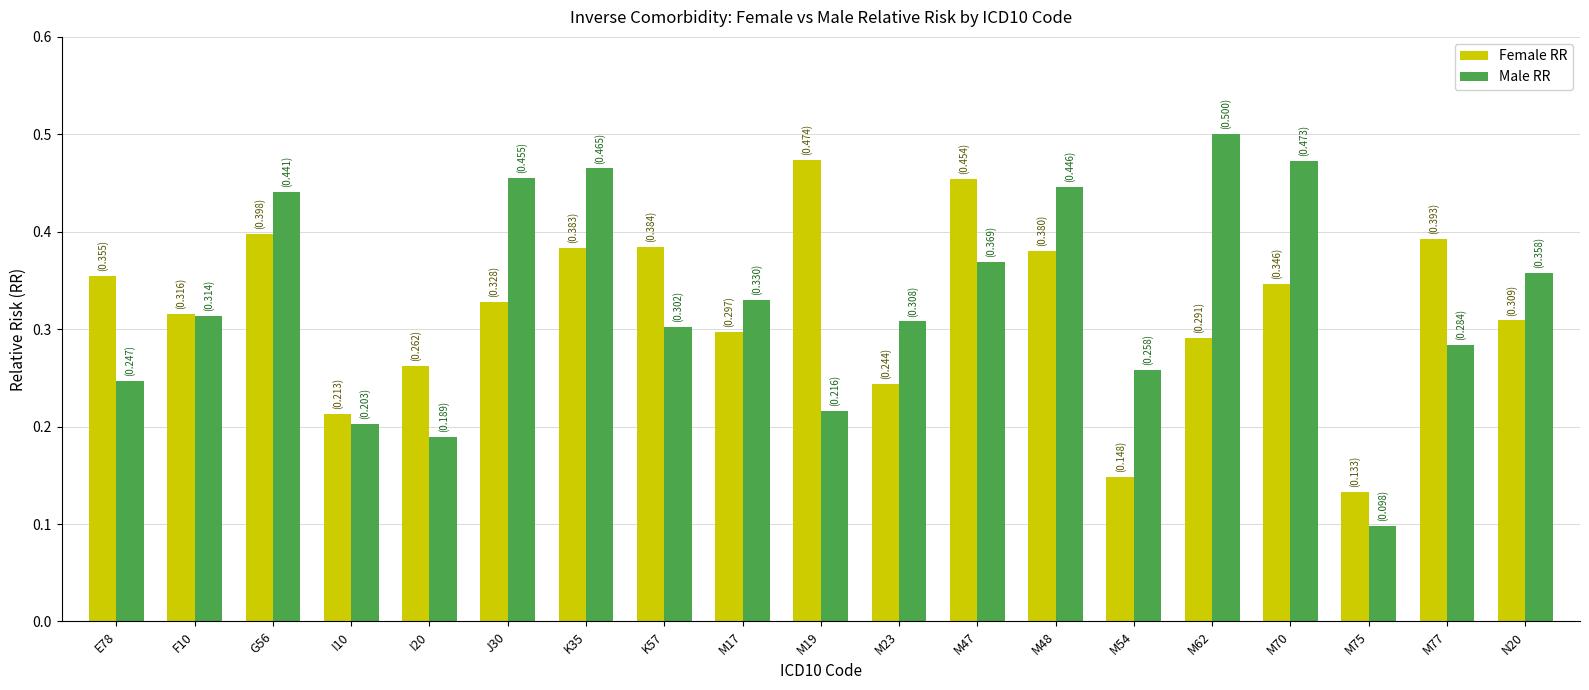

Rank the series by their maximum value, from highest to lowest.

Male RR, Female RR